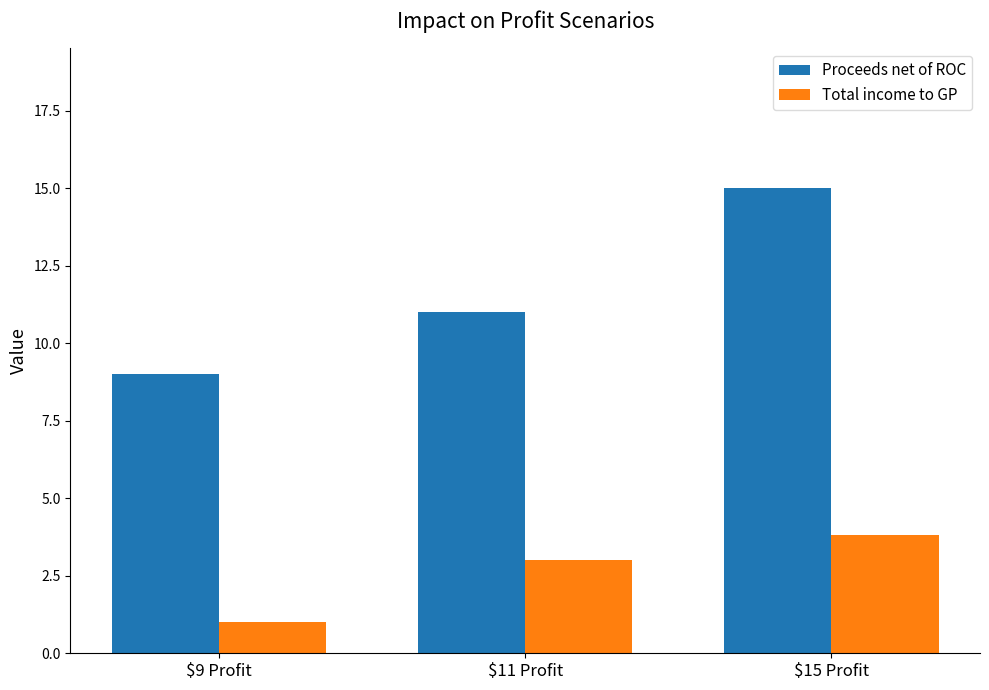

What is the difference between the second highest and minimum values in the Total income to GP series?

2.0